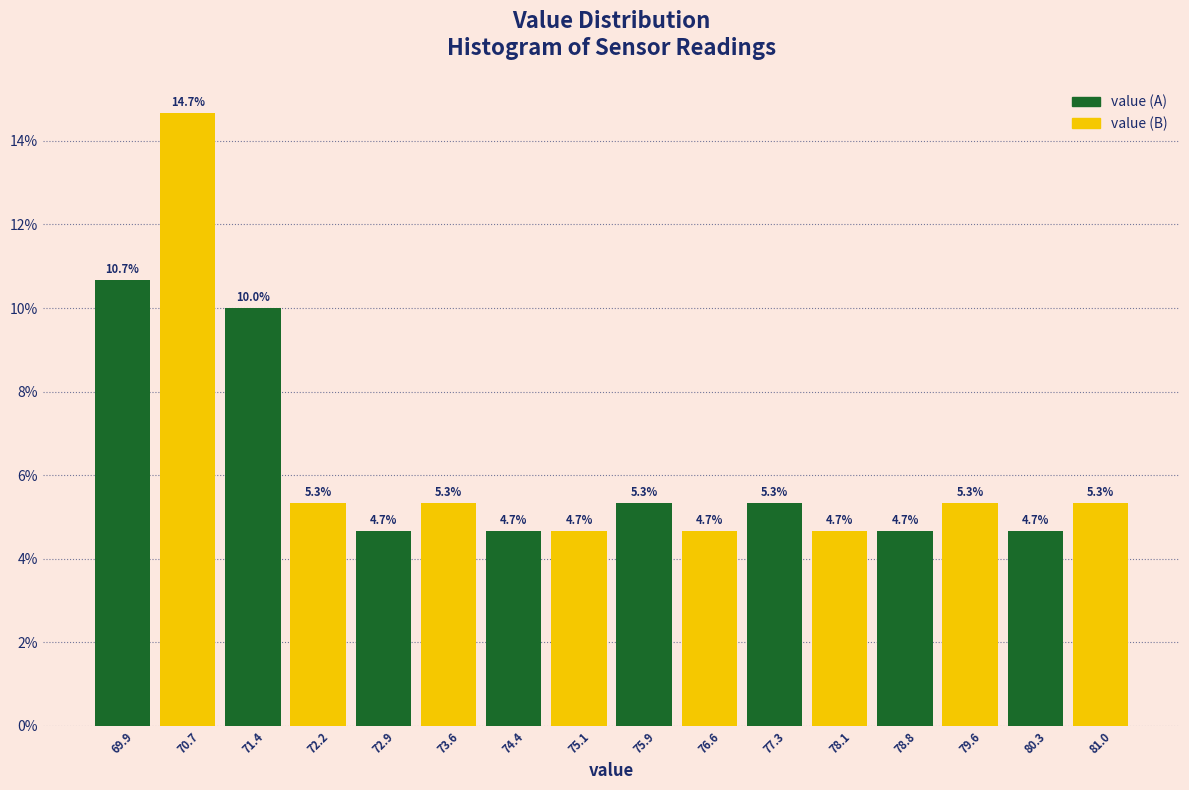

Does the chart contain any negative values?

No